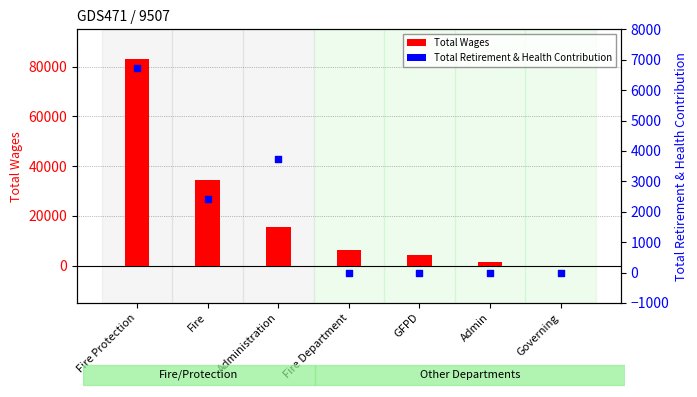

Which series has the largest total across all categories?

Total Wages